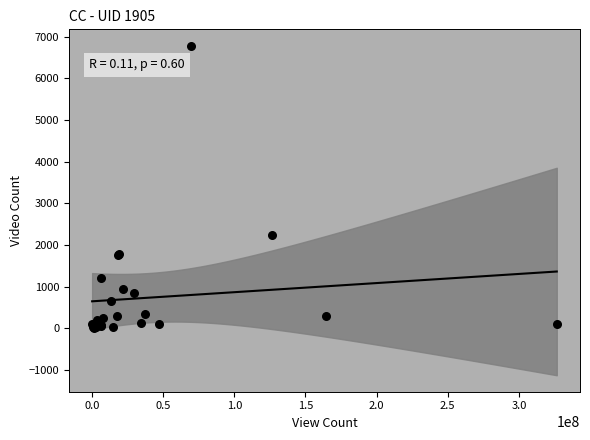

What Y value in the scatter plot is closest to 3394?

2231